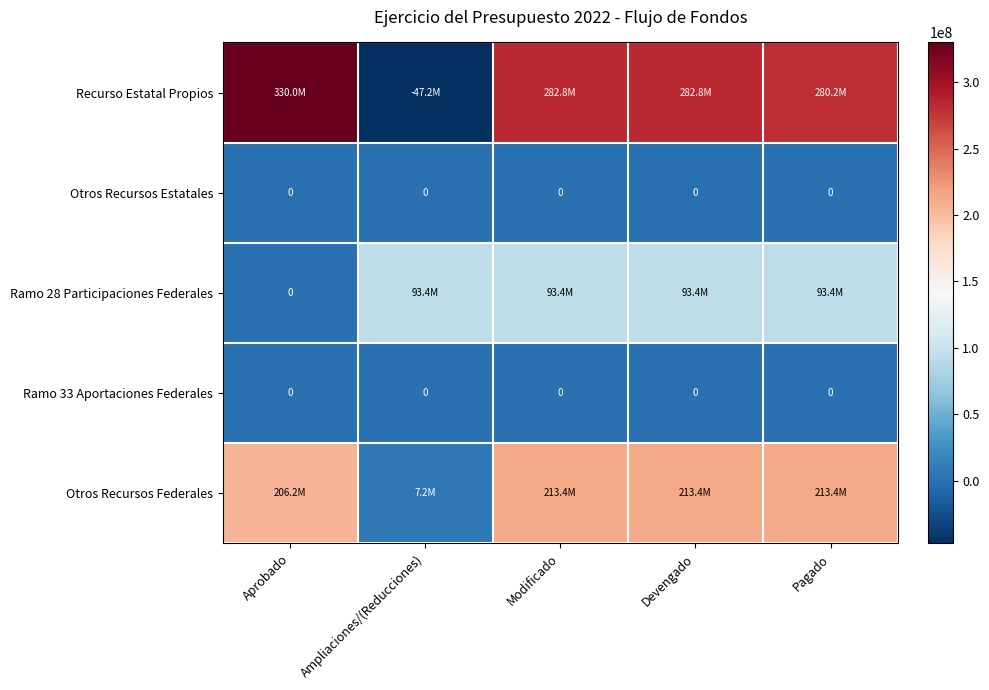

Between Devengado and Ampliaciones/(Reducciones), which is larger?

Devengado